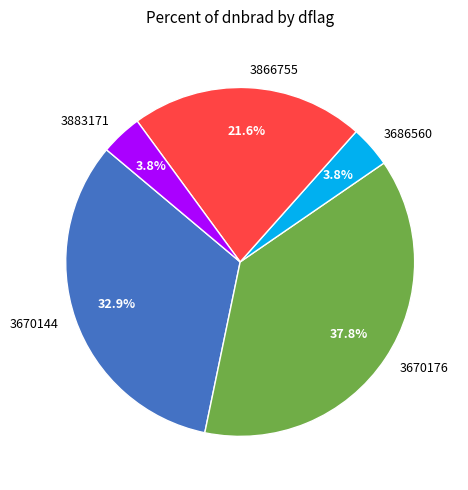

How many segments does this pie chart have?

5